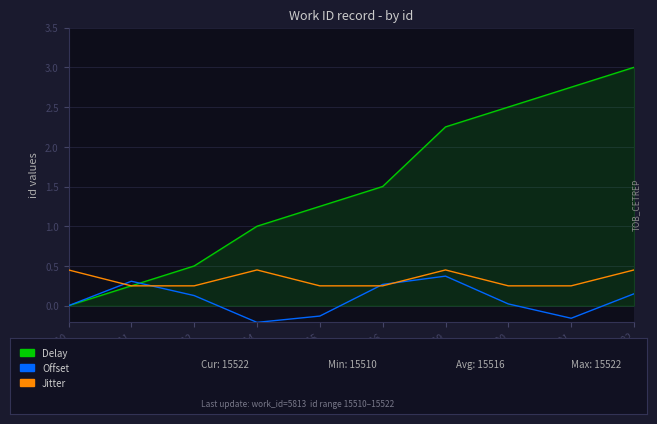

At which category is the sum across all series the highest?

15522